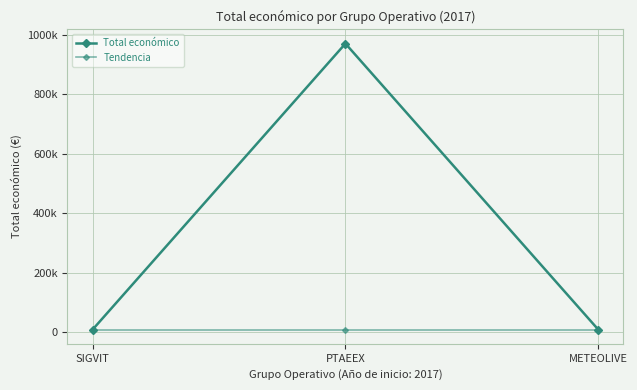

Does the chart have visible grid lines?

Yes